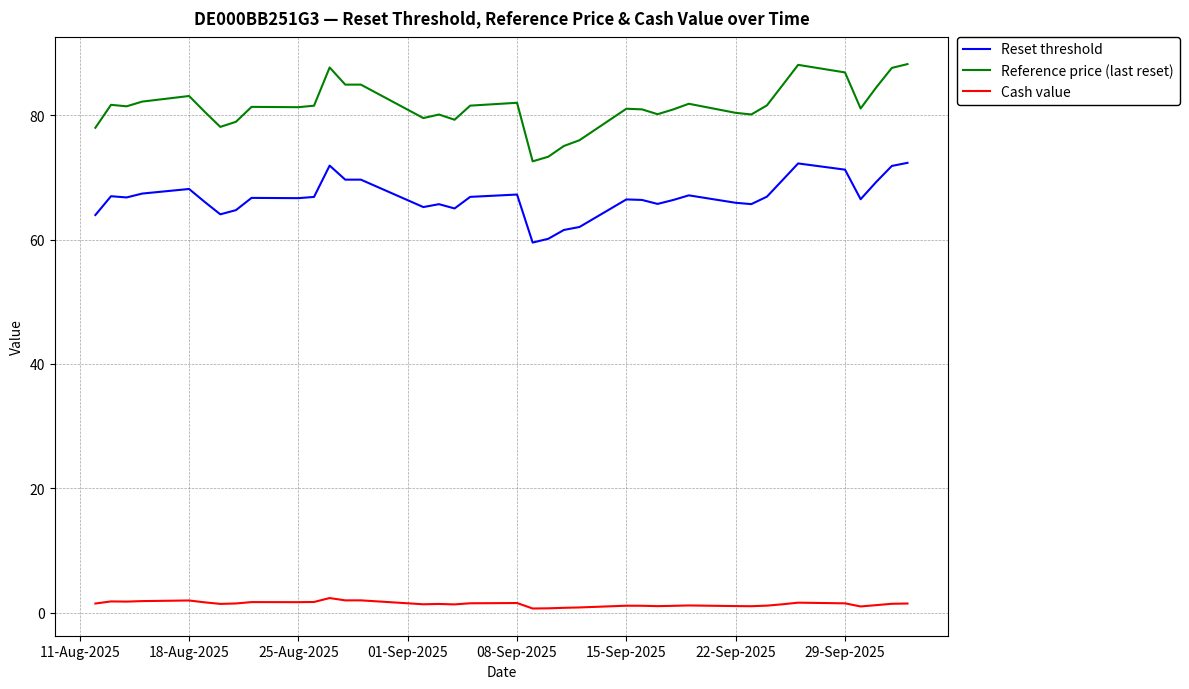

True or false: Cash value and Reset threshold intersect in this chart.

False